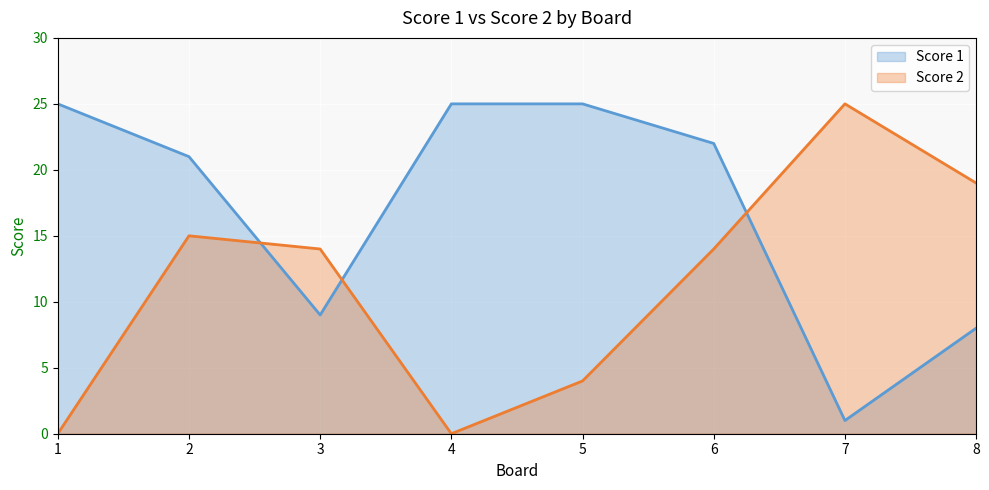

At which label is Score 2 closest to 12?

3